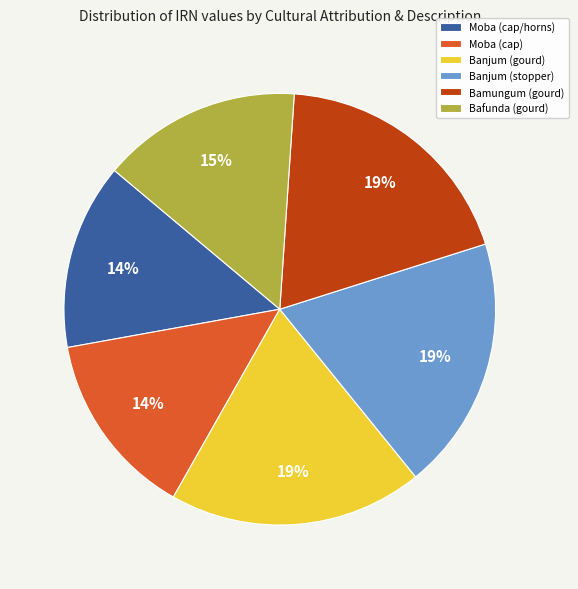

How many slices are in this pie chart?

6